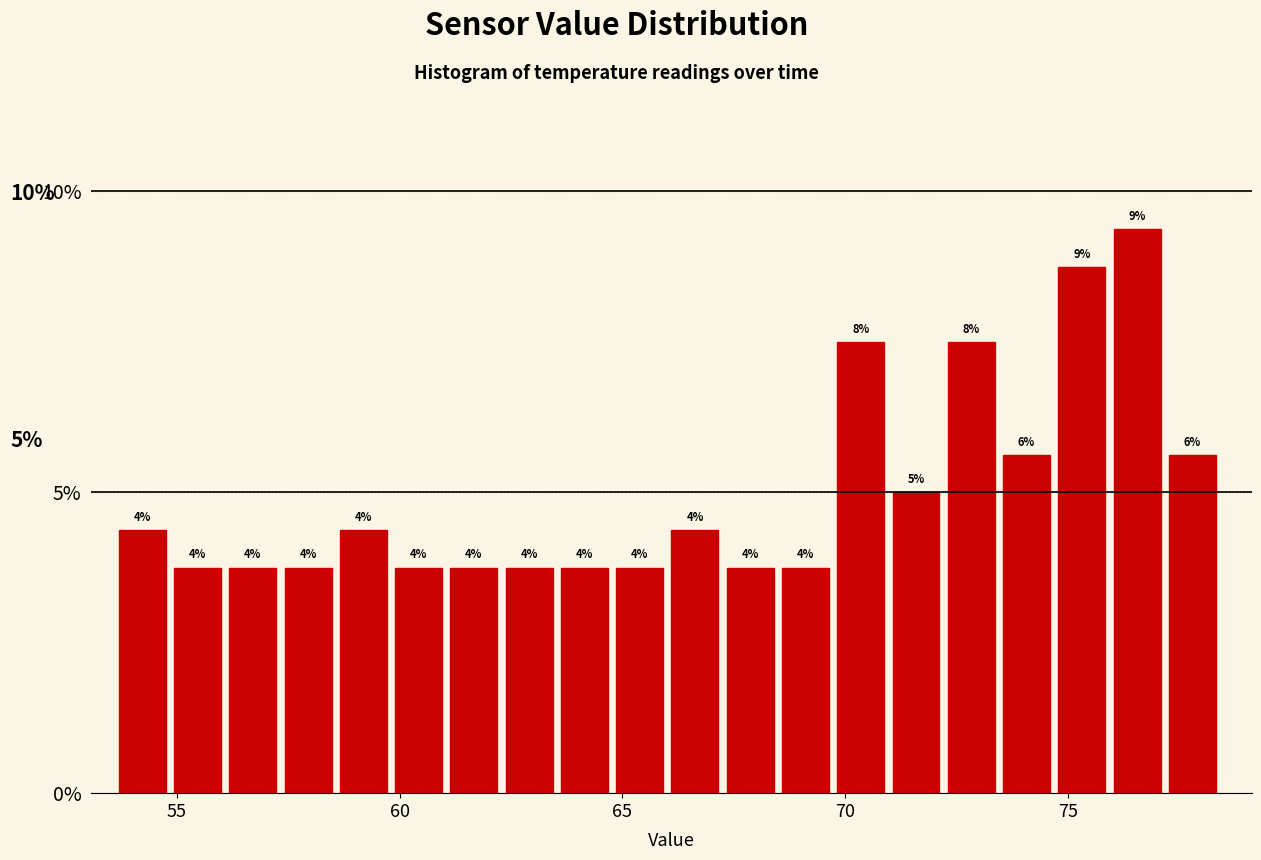

Read against the x-axis, roughly where is the centre of the tallest bar?

76.5